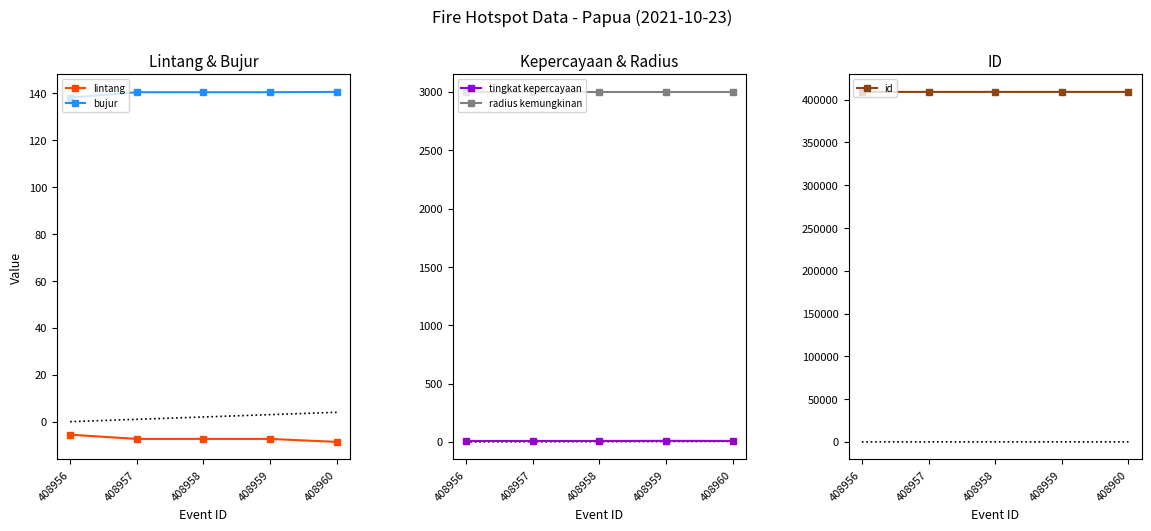

How many lines are shown in the chart?

5